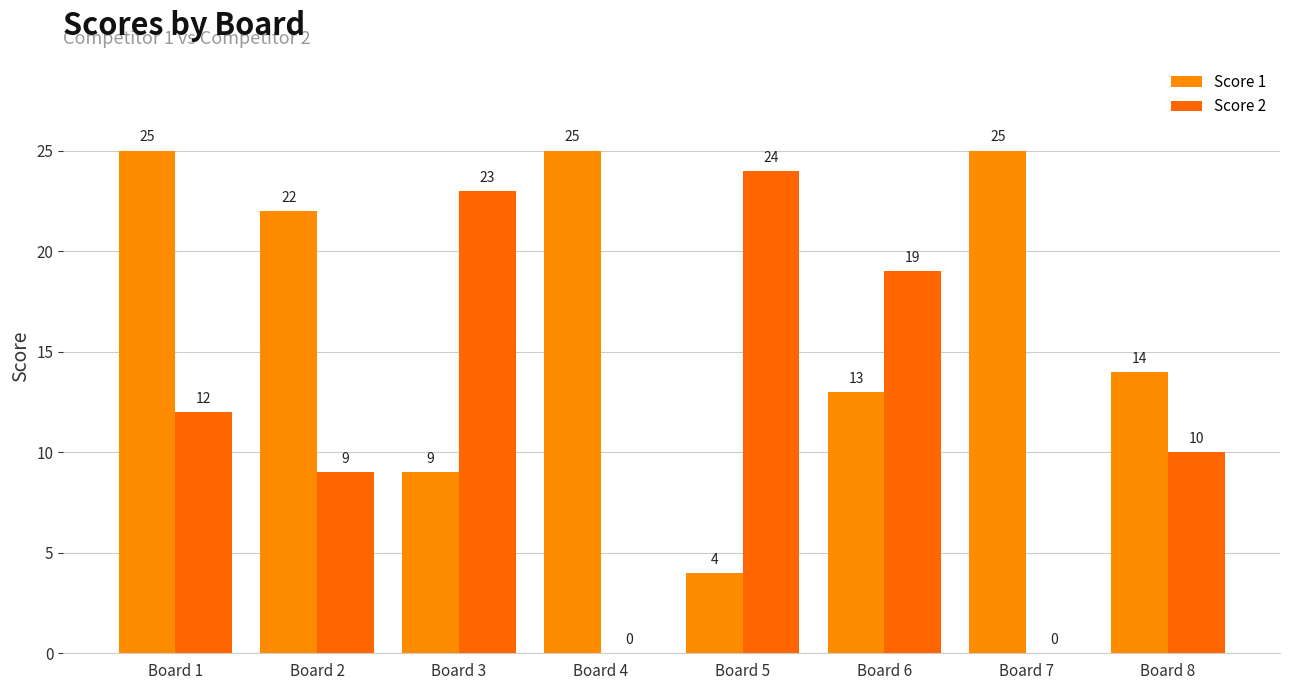

Are the bars horizontal?

No